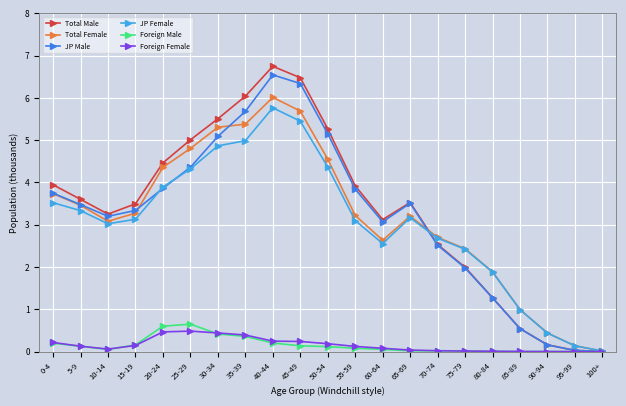

What are all the series names shown in the legend?

Total Male, Total Female, JP Male, JP Female, Foreign Male, Foreign Female